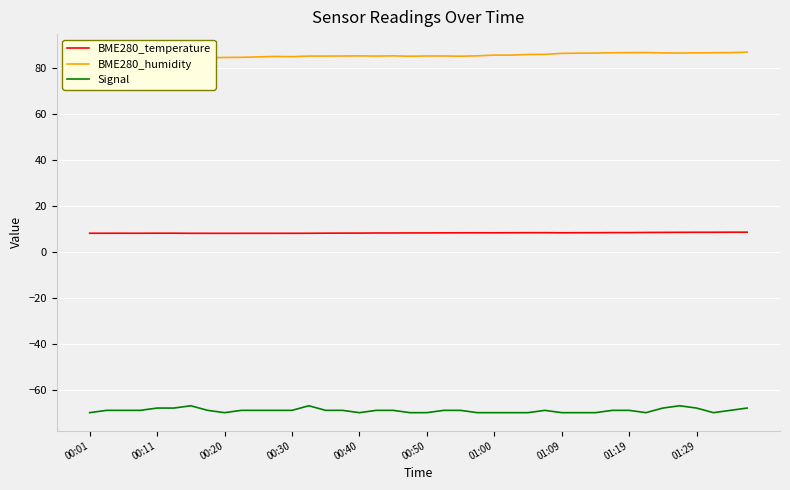

At which category is the sum across all series the highest?

35